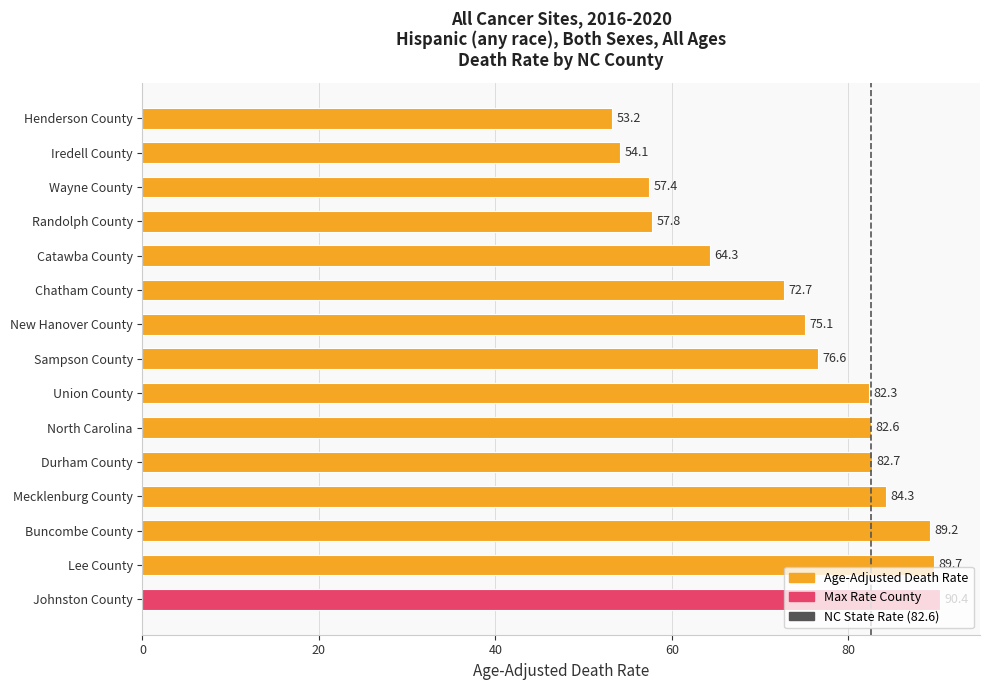

How many data points does each series have?

15